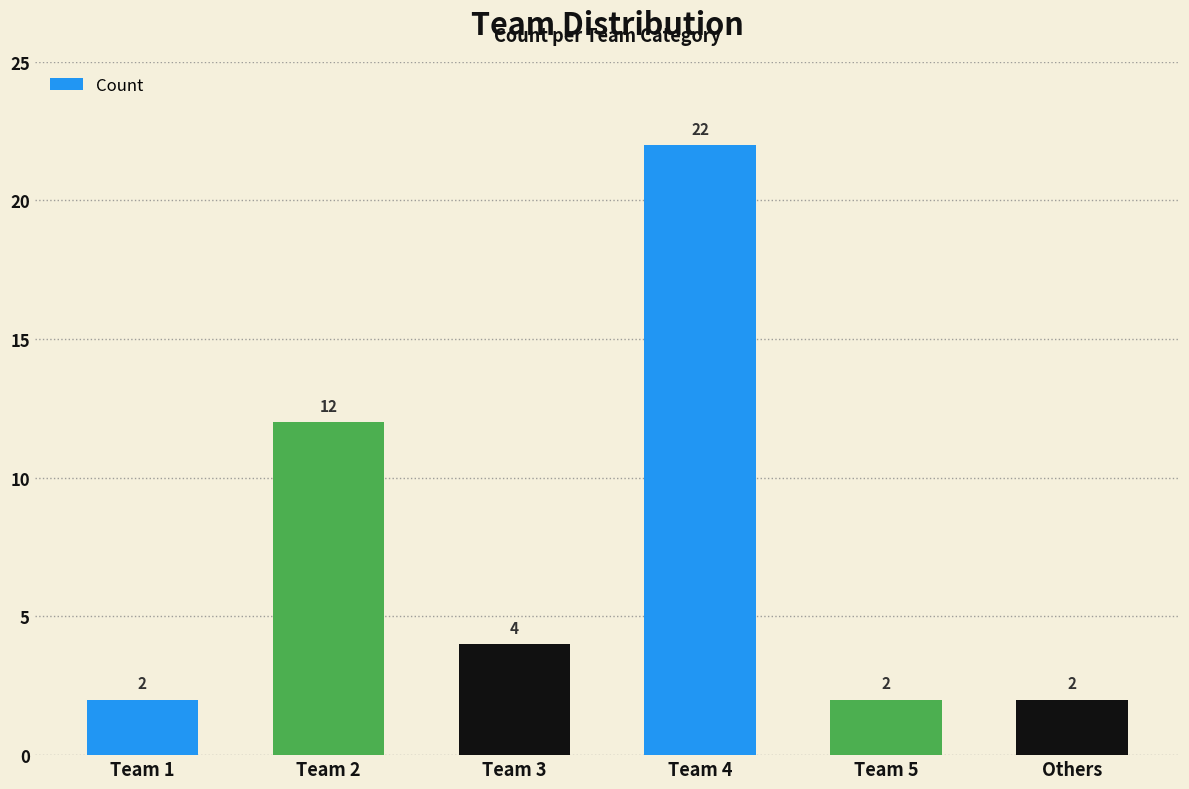

What position from the left is Team 3?

3